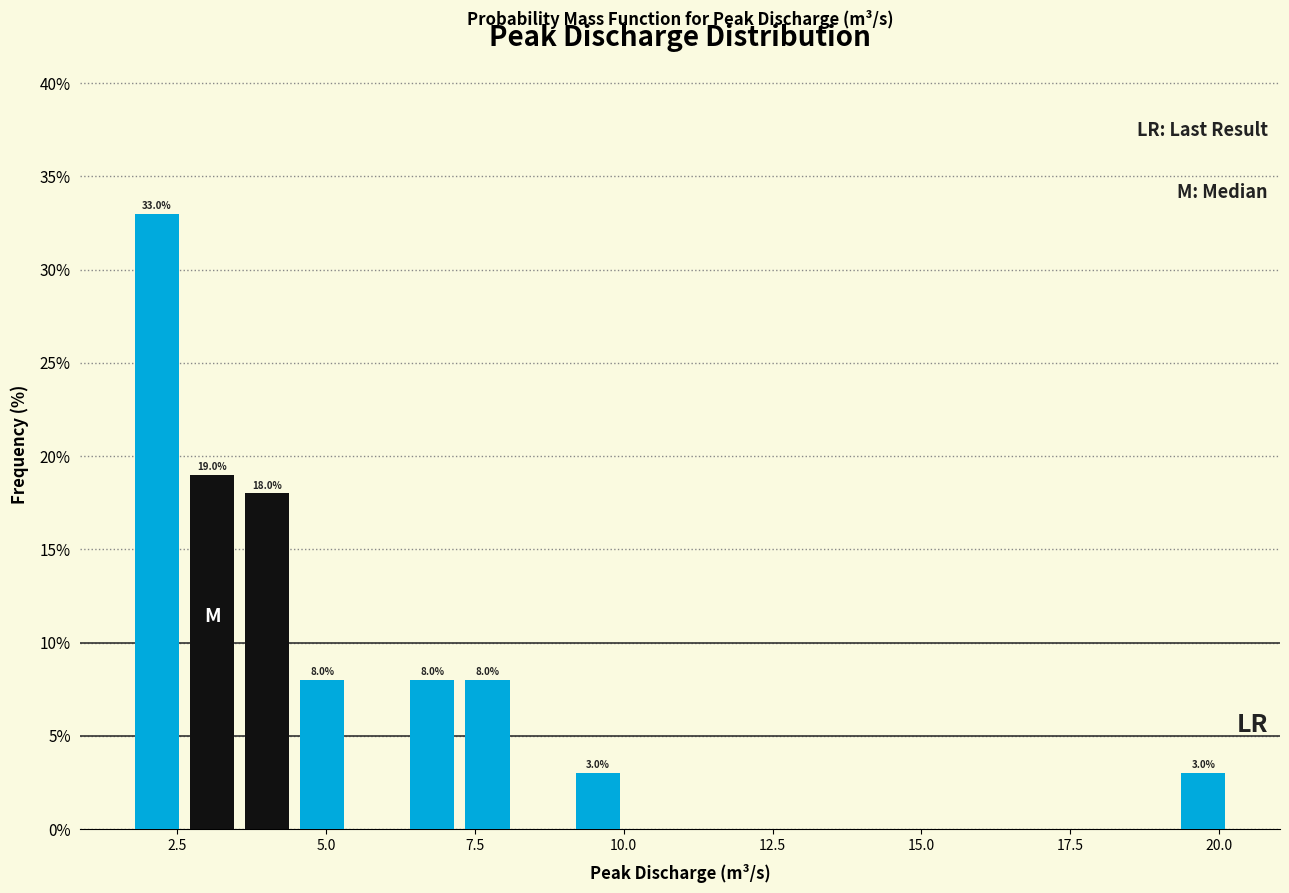

Around what value on the x-axis is the tallest bar? Give the approximate position of its centre, as read against the axis.

2.0